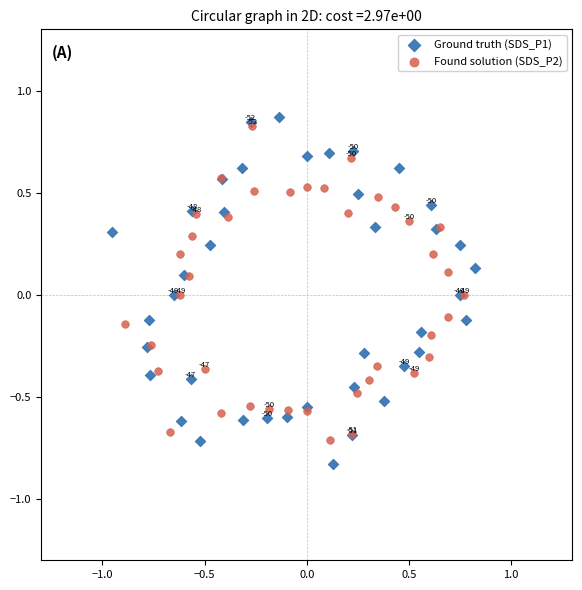

Which series has the largest Y range (max minus min)?

Ground truth (SDS_P1)